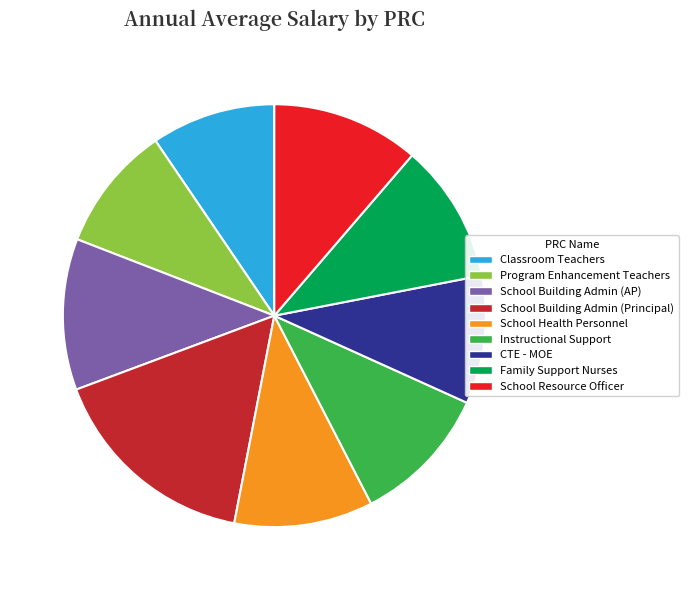

How many segments does this pie chart have?

9